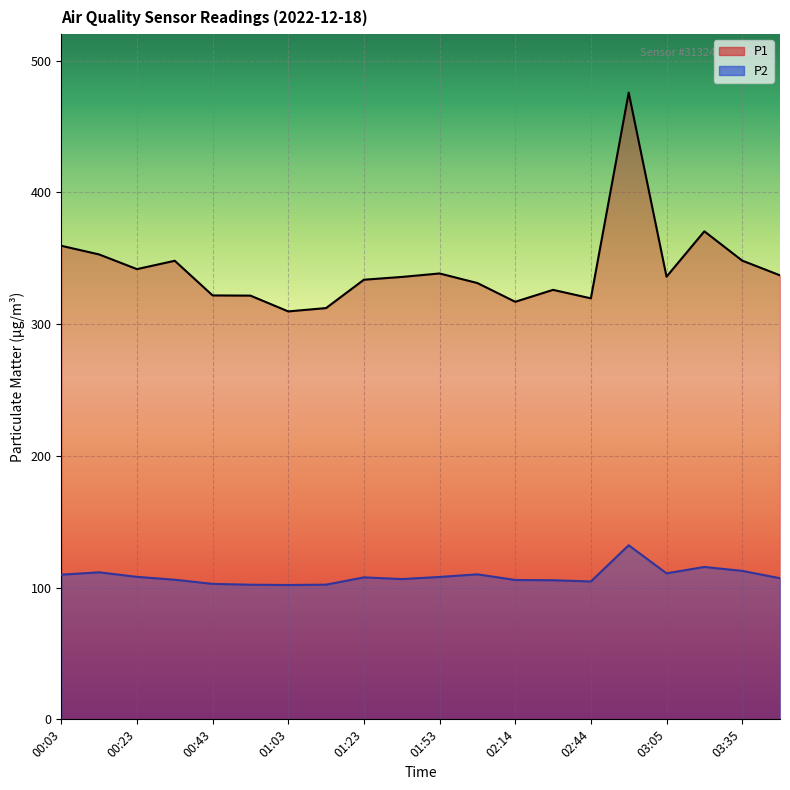

Is it true that P2 equals 108.1 at 01:53?

True